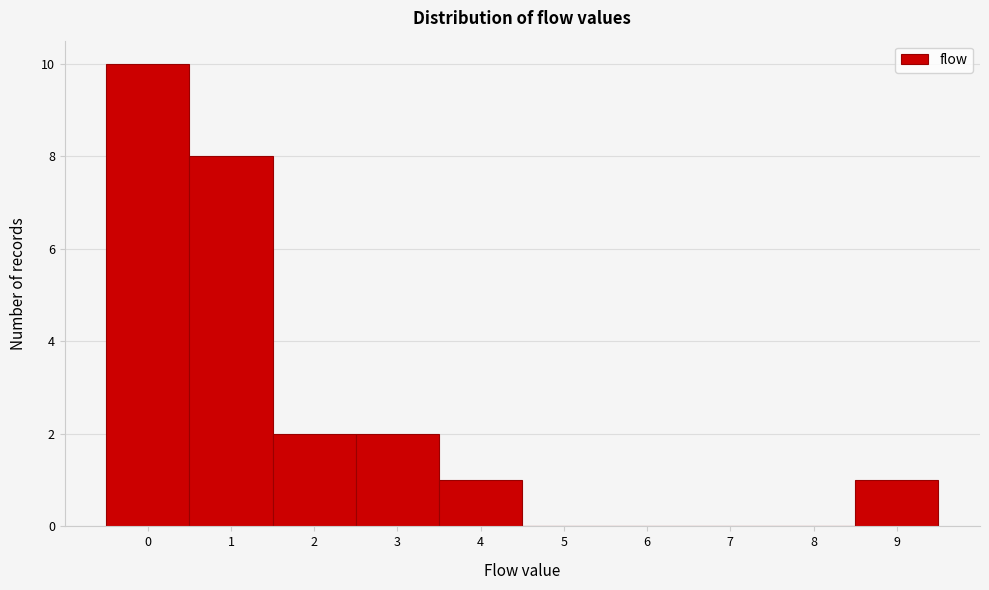

Reading left to right, list every bar in this chart as the range it spans on the x-axis followed by its height. The values are not printed on the chart, so give them approximately, as read against the axis.

-0.5 to 0.5: 10
0.5 to 1.5: 8
1.5 to 2.5: 2
2.5 to 3.5: 2
3.5 to 4.5: 1
4.5 to 5.5: 0
5.5 to 6.5: 0
6.5 to 7.5: 0
7.5 to 8.5: 0
8.5 to 9.5: 1